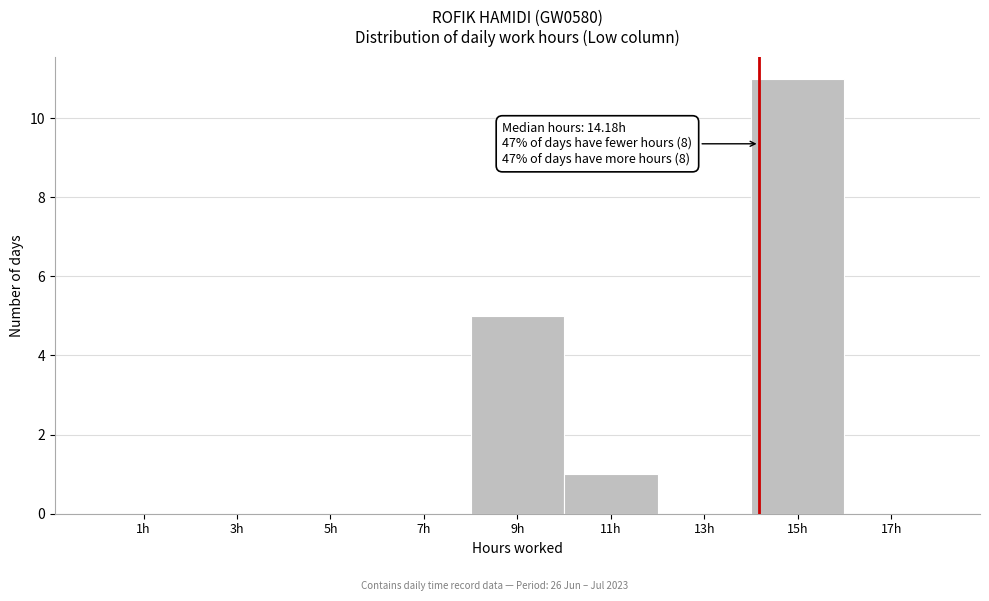

Over which range of the x-axis is the bar tallest?

14 to 16